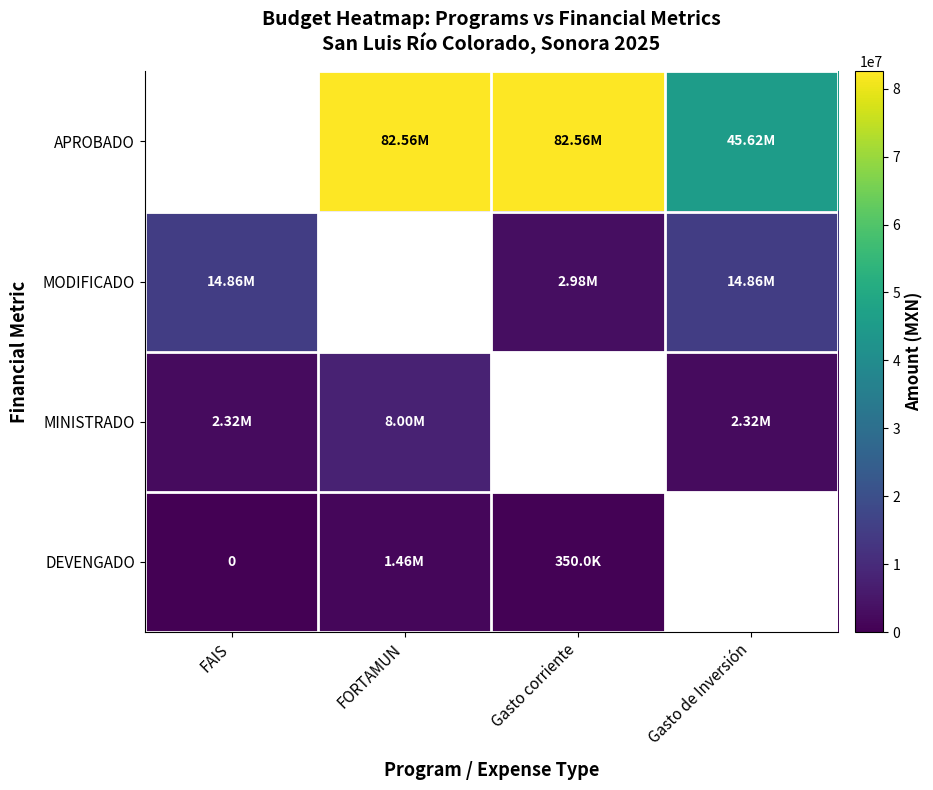

Rank the series at Gasto de Inversión from lowest to highest value.

DEVENGADO, MINISTRADO, MODIFICADO, APROBADO